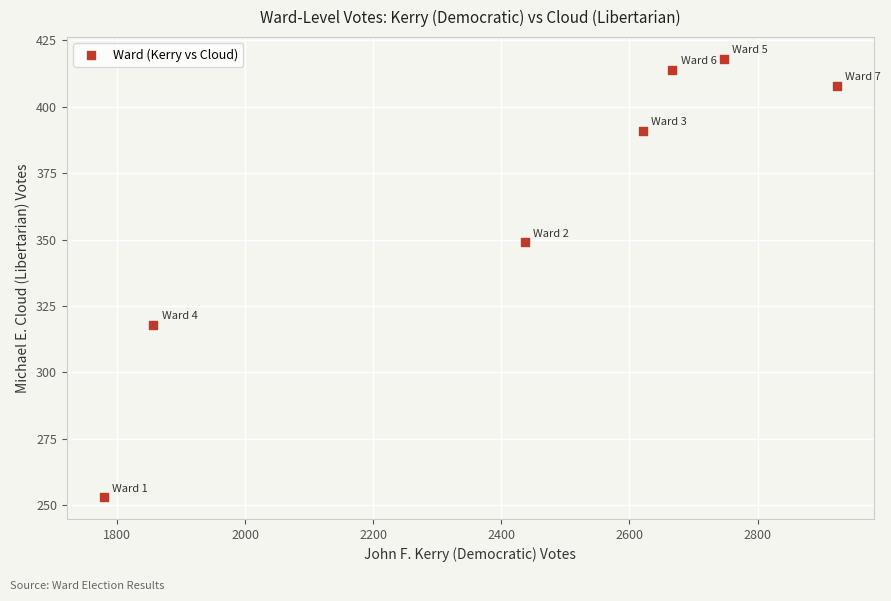

What is the average Y value?

364